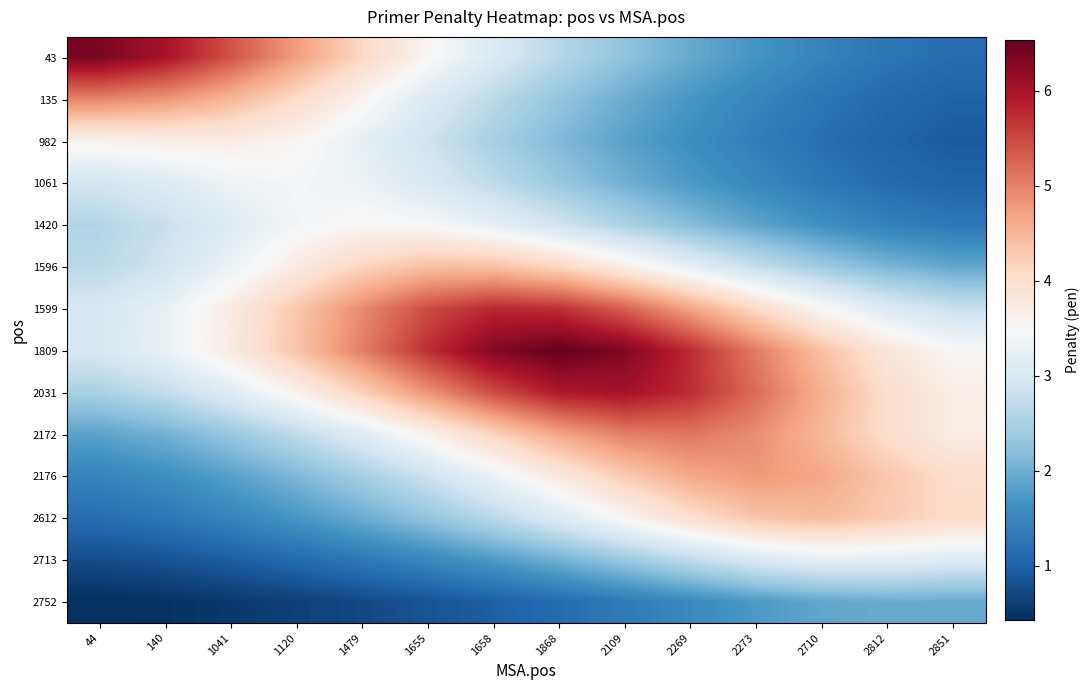

What is the total value across all series at 44?

37.2